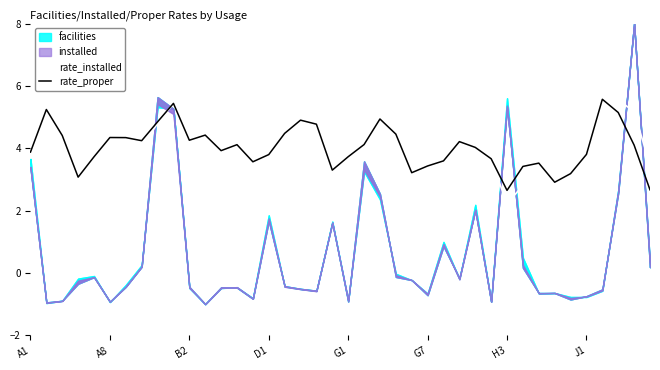

True or false: rate_proper and rate_installed cross at least once.

True